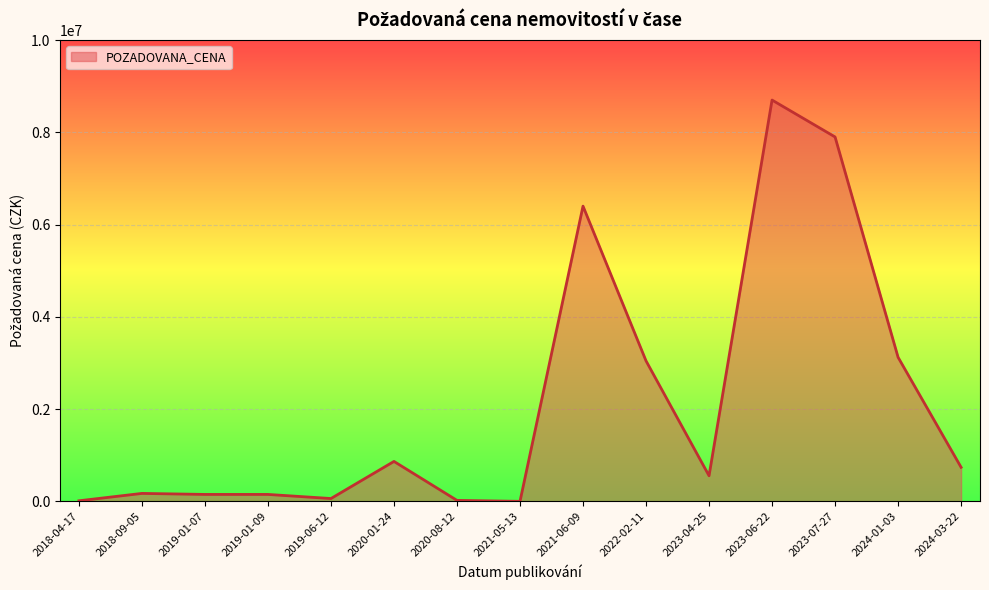

True or false: the data shows 865640 at 2020-01-24.

True